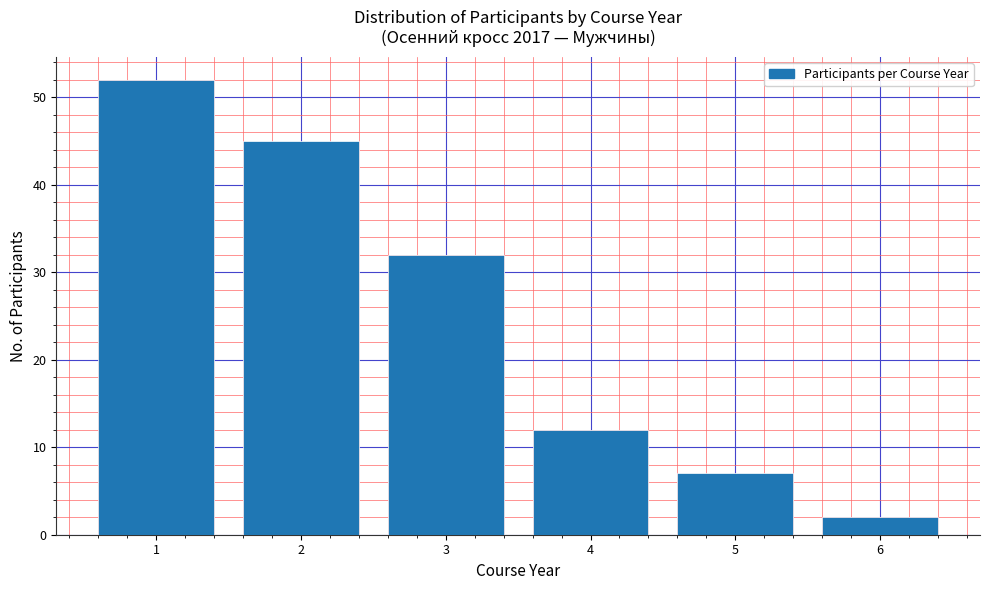

Reading right to left, list all the values displayed in this chart.

6=2	5=7	4=12	3=32	2=45	1=52